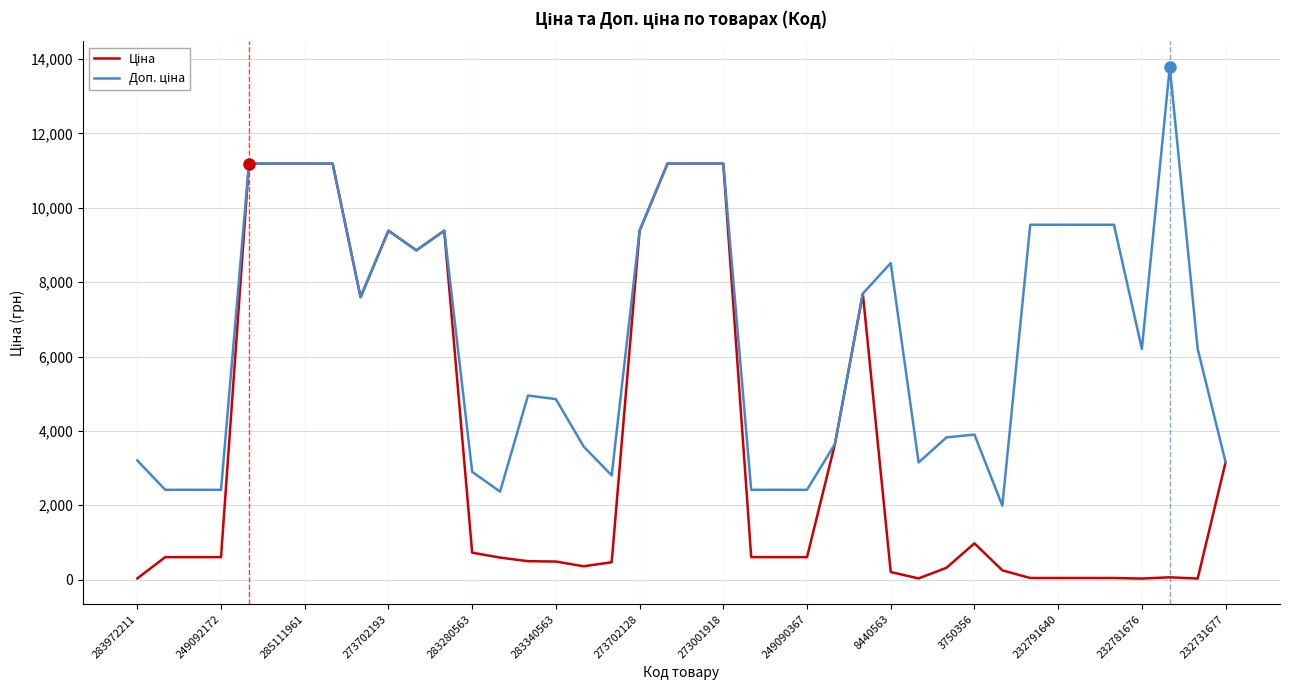

How many lines are shown in the chart?

2